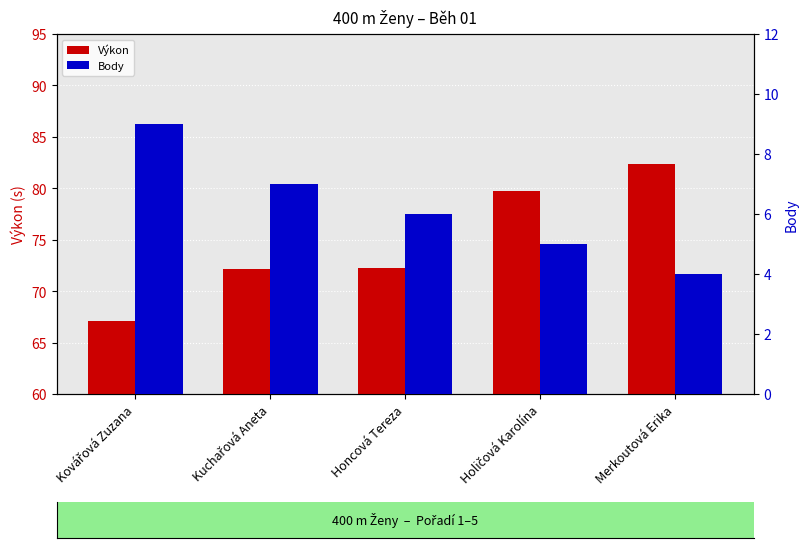

What is the difference between the second highest and second lowest values in the Body series?

2.0